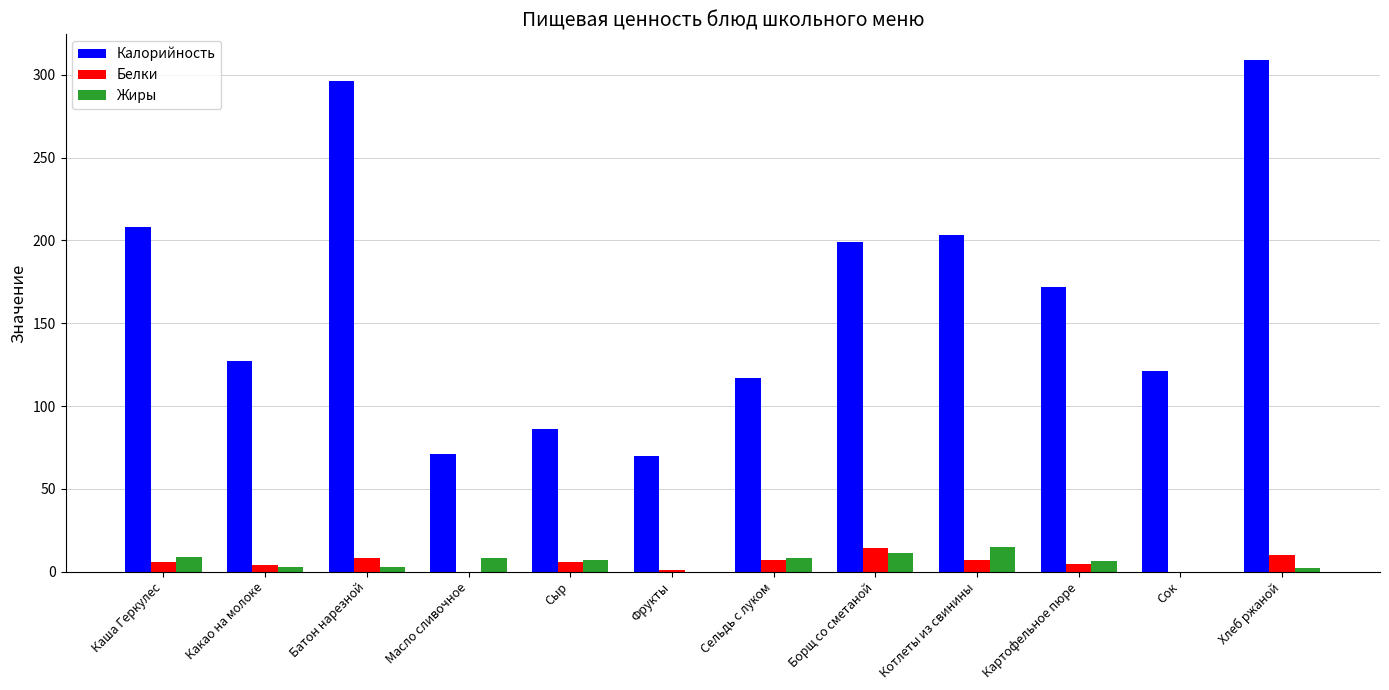

How many distinct data groups are displayed?

3